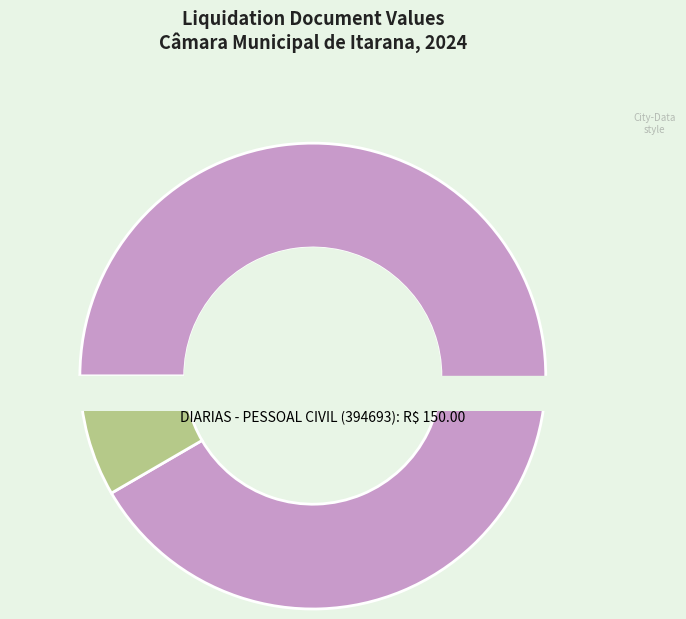

Is it true that 394693 is 8% of the pie?

True